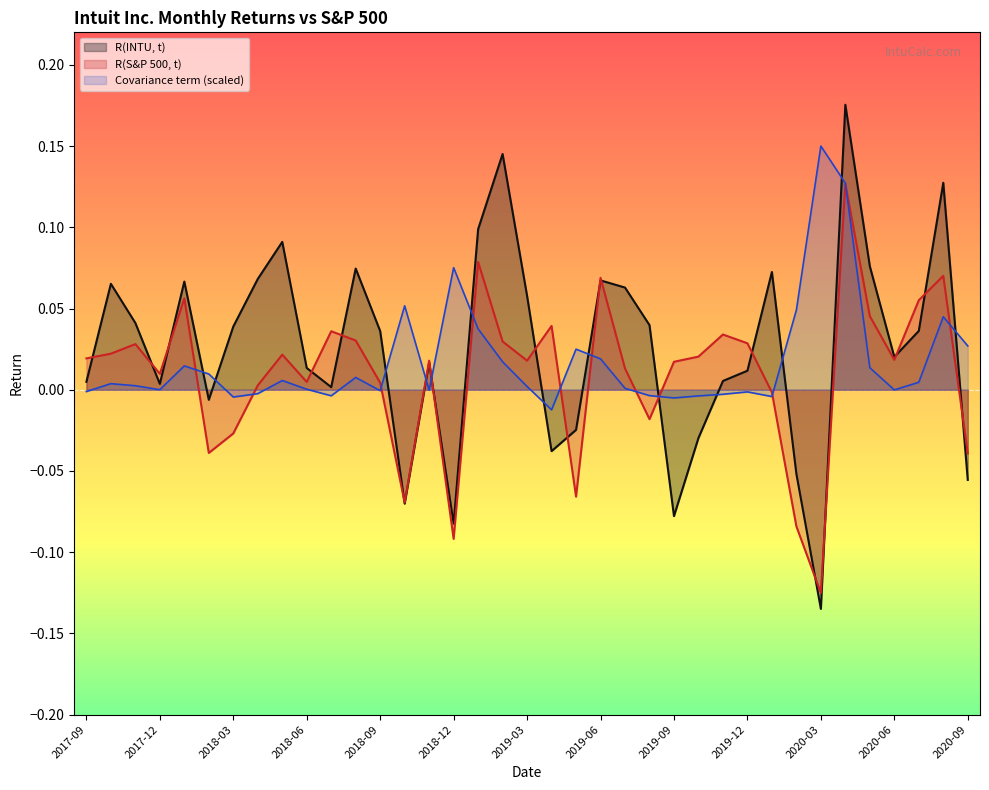

How many lines are shown in the chart?

3